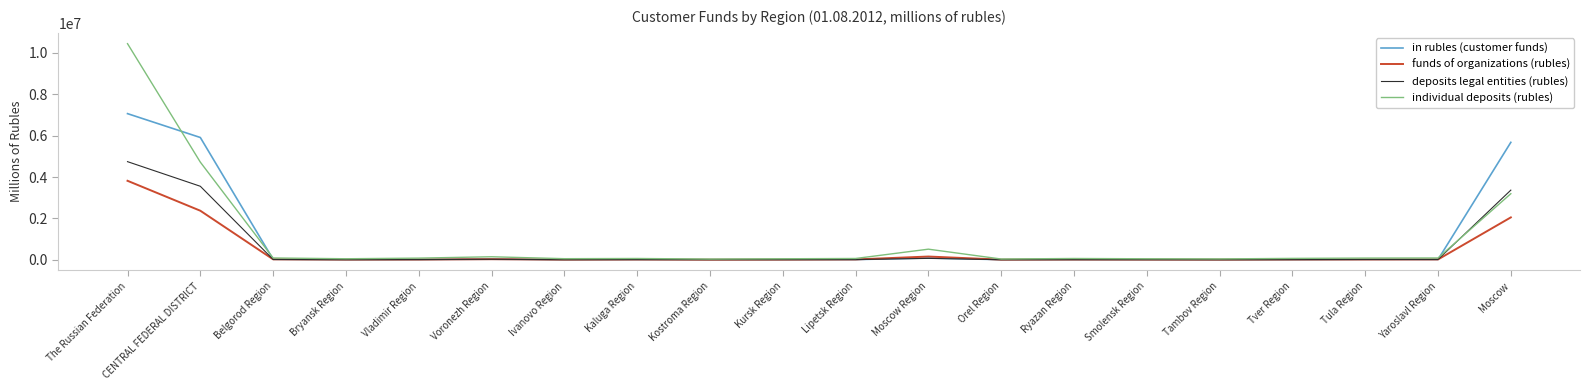

The individual deposits (rubles) series shows 5547914 at The Russian Federation. True or false?

False